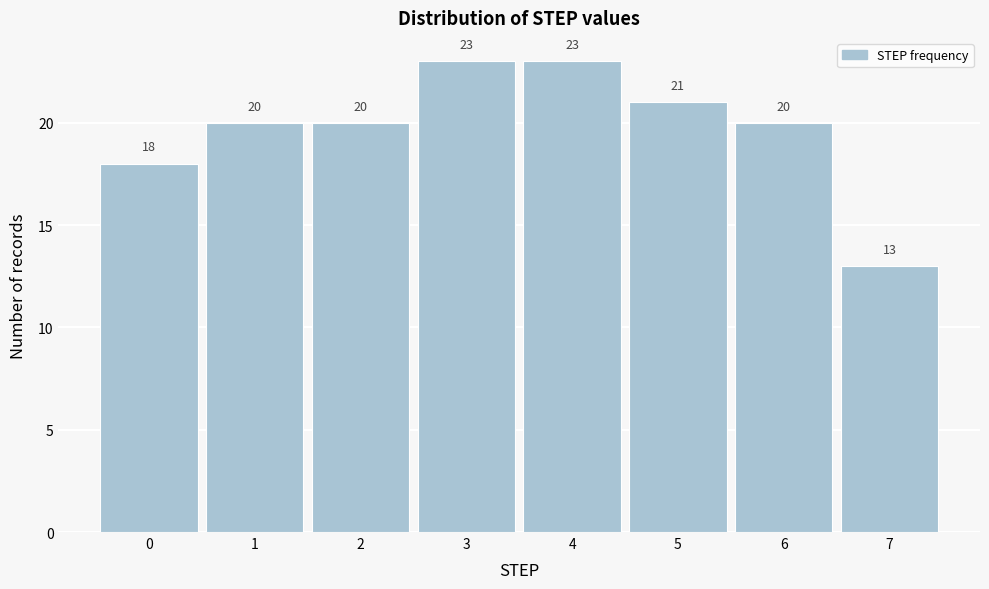

How tall is the bar that spans 0.5 to 1.5 on the x-axis?

20